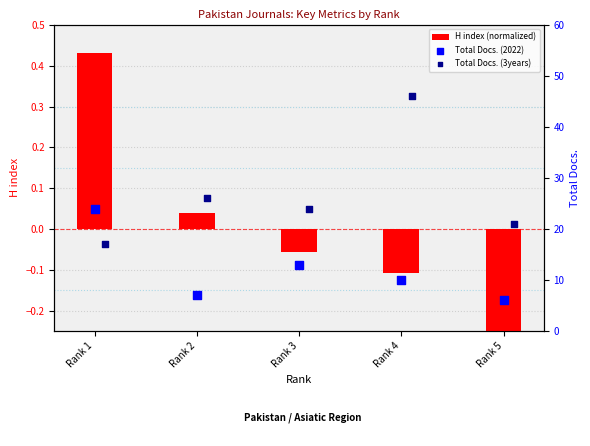

At how many categories does at least one series exceed 14?

5